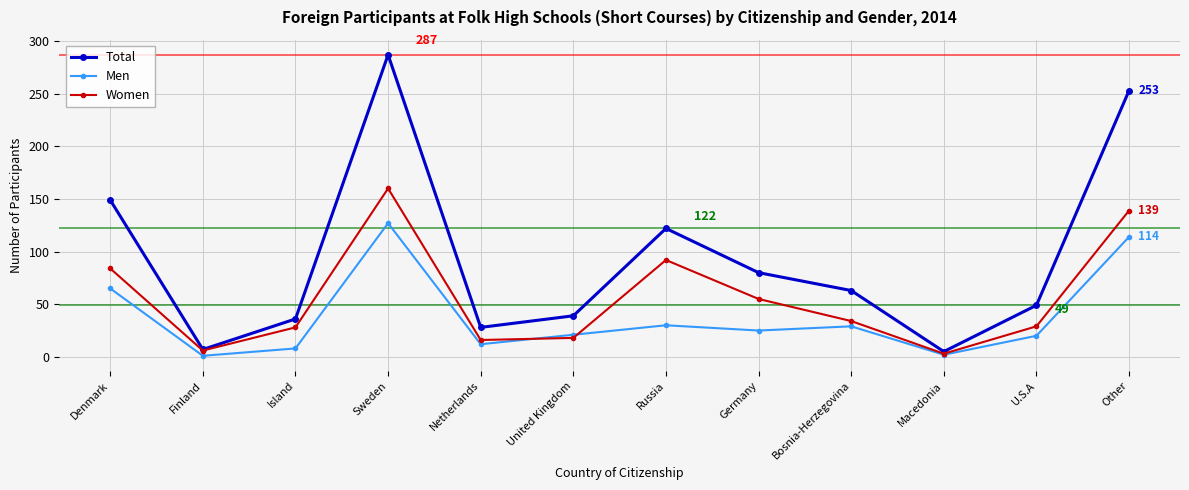

Which series has the largest total across all categories?

Total